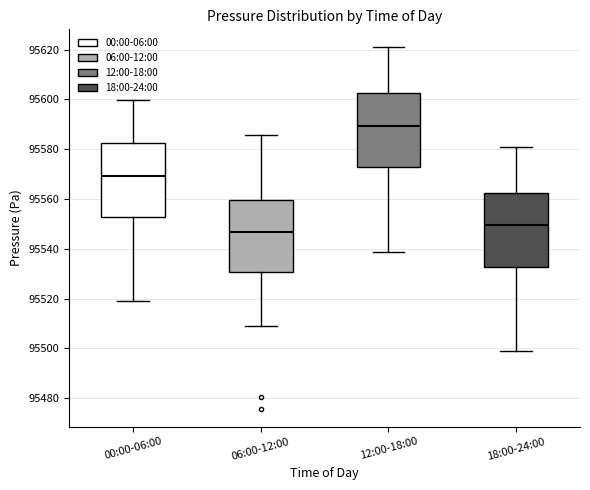

Reading left to right, read every box against the y-axis: the position of its median line, the range the box covers, and the ends of its whiskers. The values are not printed on the chart, so give them approximately, as read against the axis.

00:00-06:00: median 95570, box 95552 to 95582, whiskers 95518 to 95600
06:00-12:00: median 95546, box 95530 to 95560, whiskers 95508 to 95586
12:00-18:00: median 95590, box 95572 to 95602, whiskers 95538 to 95620
18:00-24:00: median 95550, box 95532 to 95562, whiskers 95498 to 95580